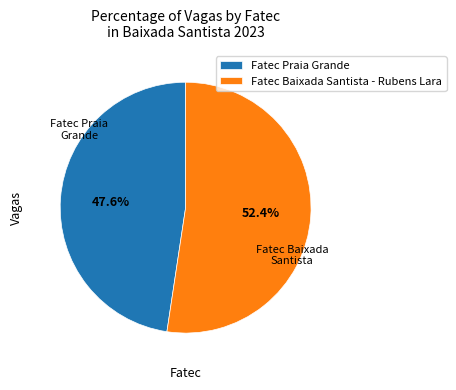

To the nearest percent, what is the average slice percentage?

50%